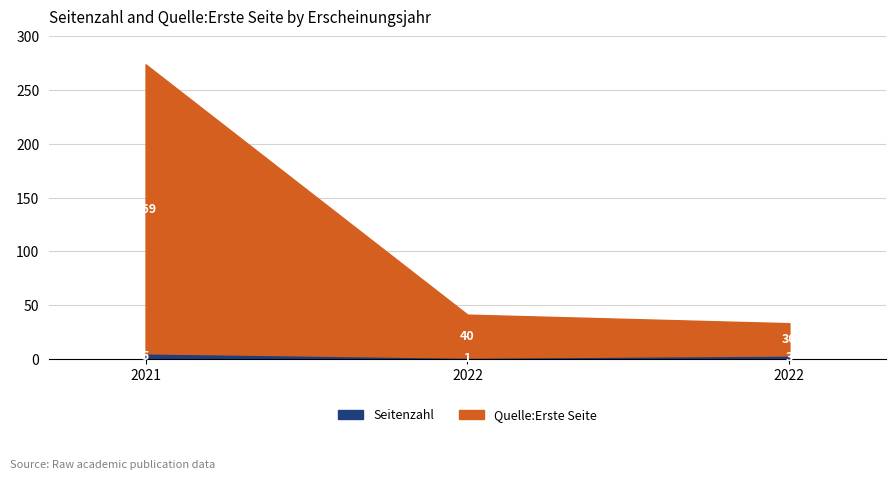

Does the chart have visible grid lines?

Yes